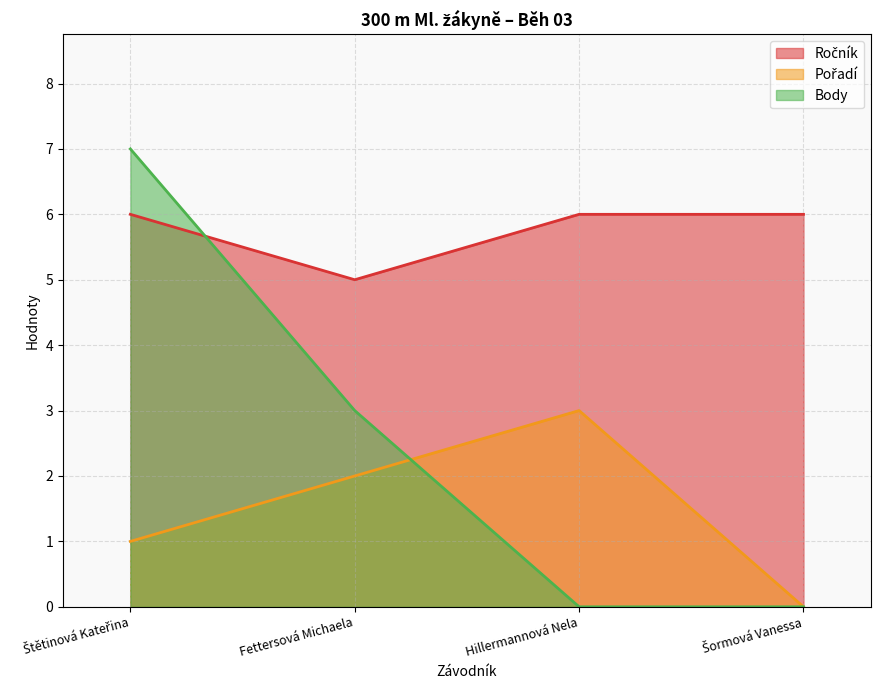

What is the maximum value shown in the chart?

7